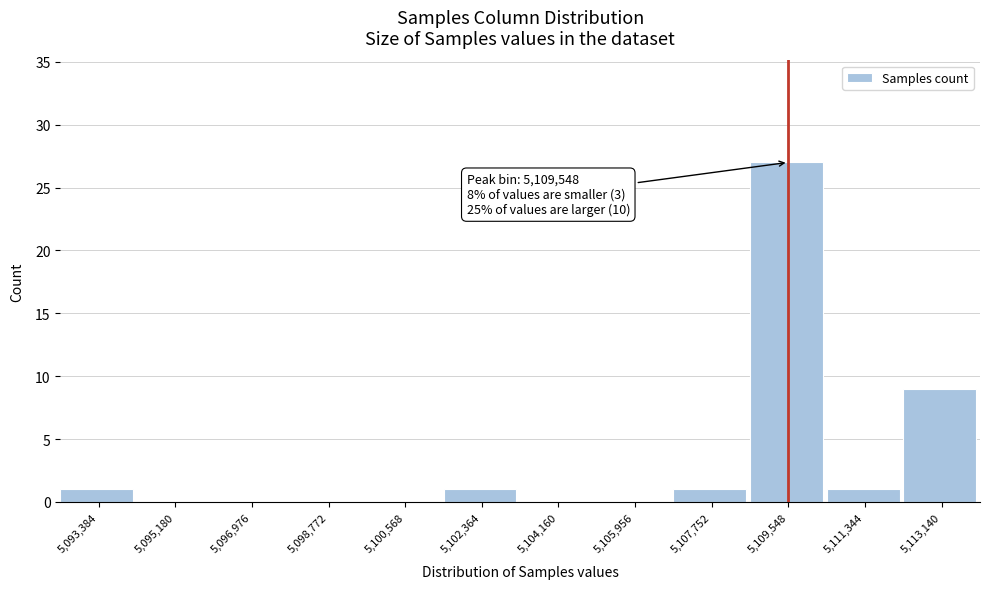

Reading right to left, transcribe all the data shown in this chart.

5,113,140=9	5,111,344=1	5,109,548=27	5,107,752=1	5,105,956=0	5,104,160=0	5,102,364=1	5,100,568=0	5,098,772=0	5,096,976=0	5,095,180=0	5,093,384=1